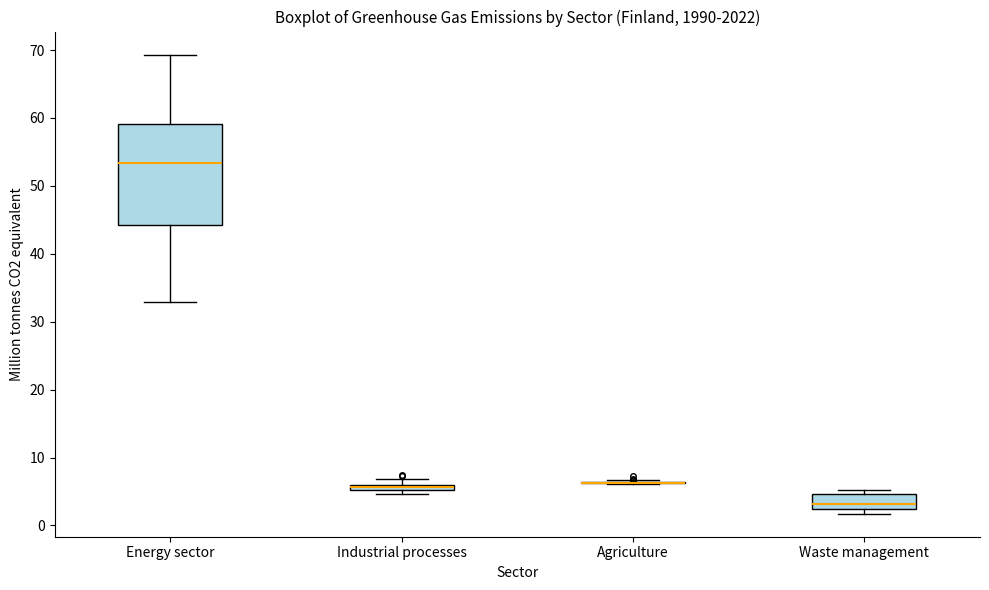

Where does the upper whisker of the box for Energy sector end on the y-axis? The values are not printed on the chart, so give them approximately, as read against the axis.

69